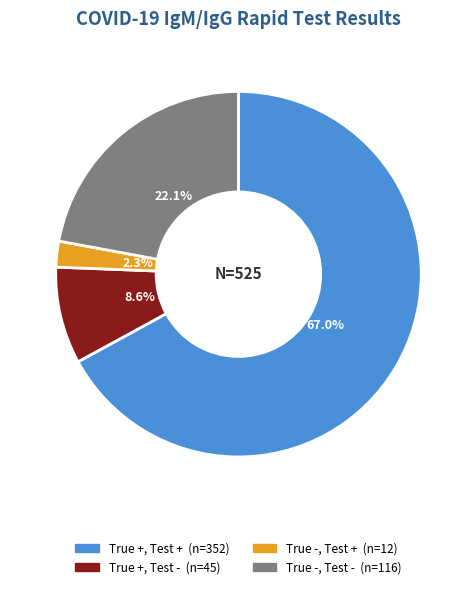

What percentage is NOT represented by True -, Test -?

77.9%